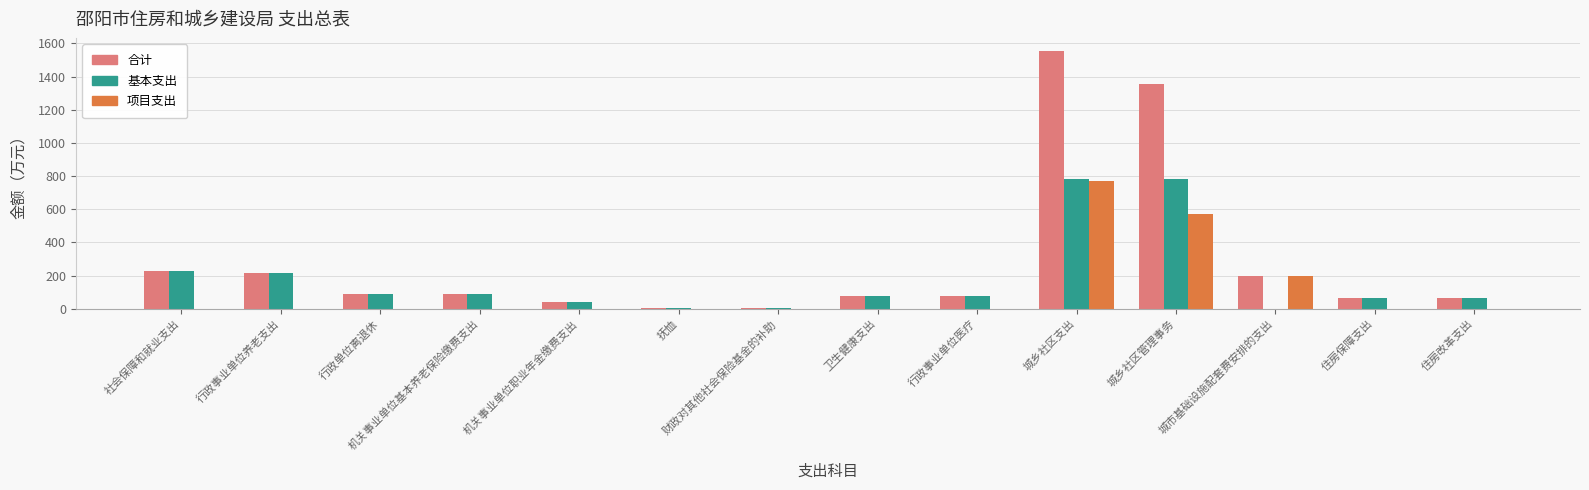

The 项目支出 series shows 1000.2 at 城乡社区管理事务. True or false?

False